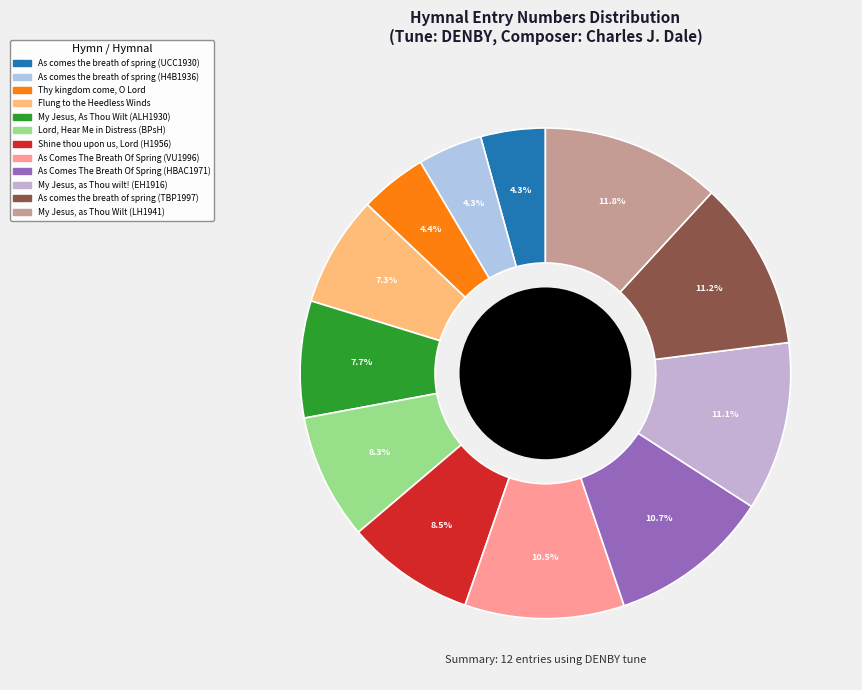

How many slices are in this pie chart?

12